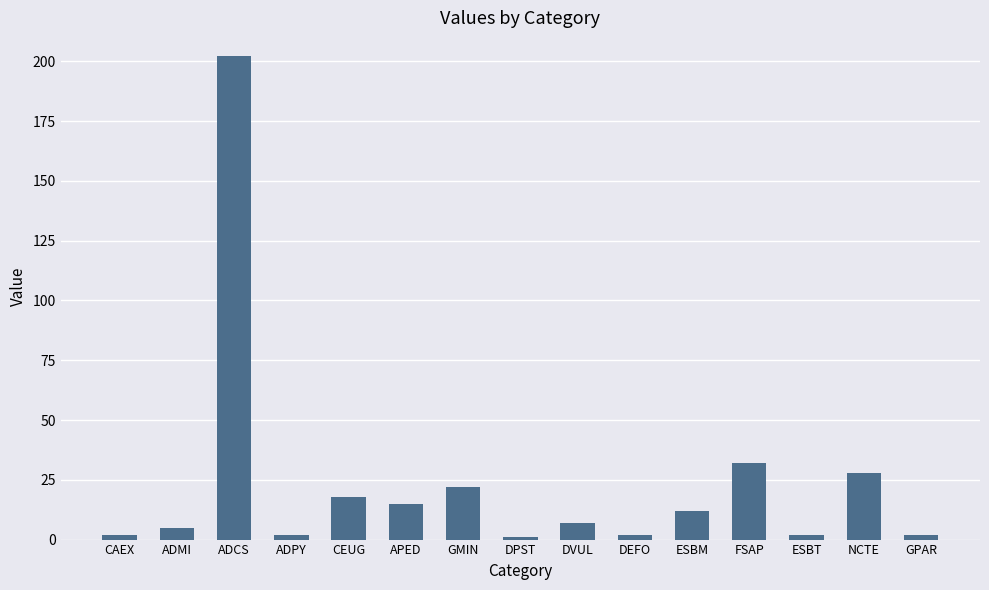

How many values are below 7?

7